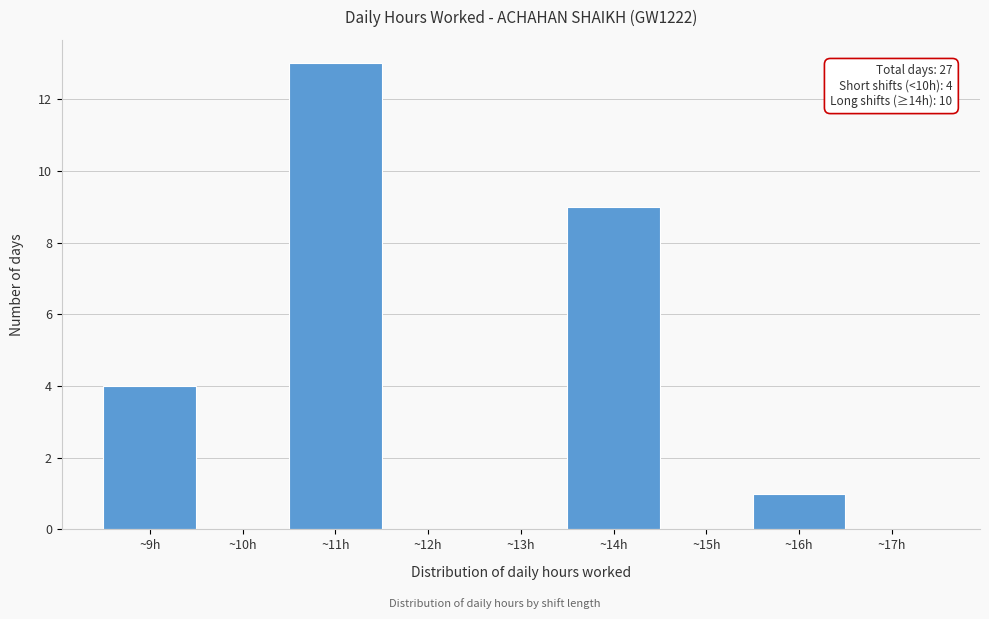

Which range on the x-axis has the tallest bar?

10.5 to 11.5